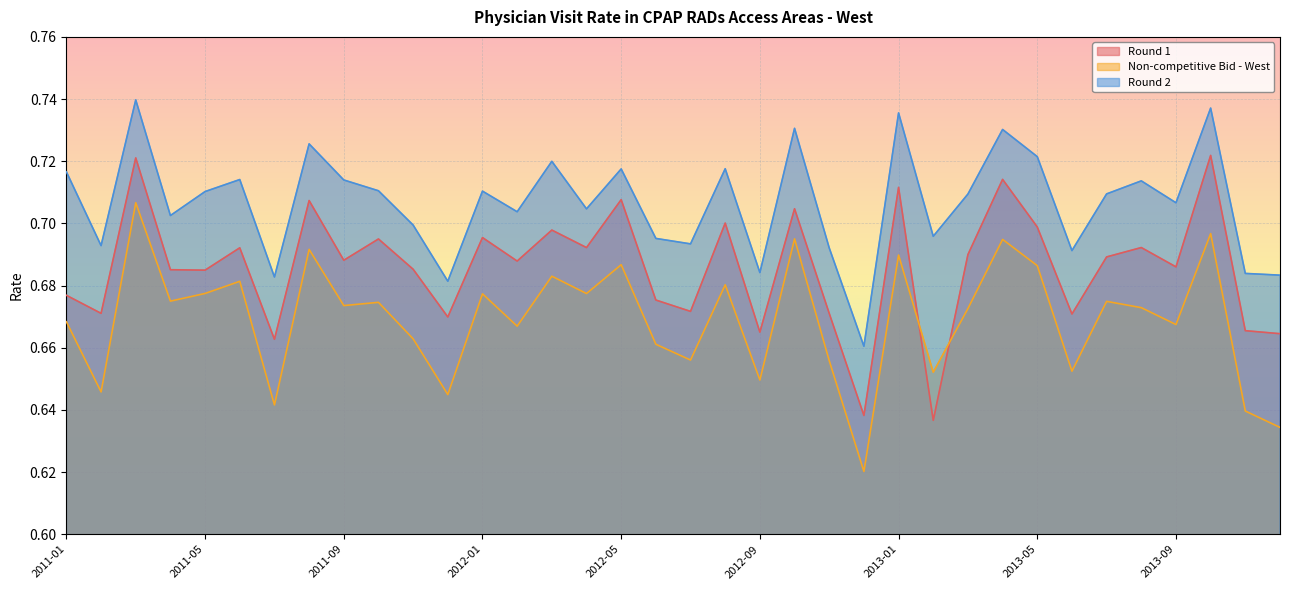

In Non-competitive Bid - West, how many points are lower than both neighbors (excluding endpoints)?

13